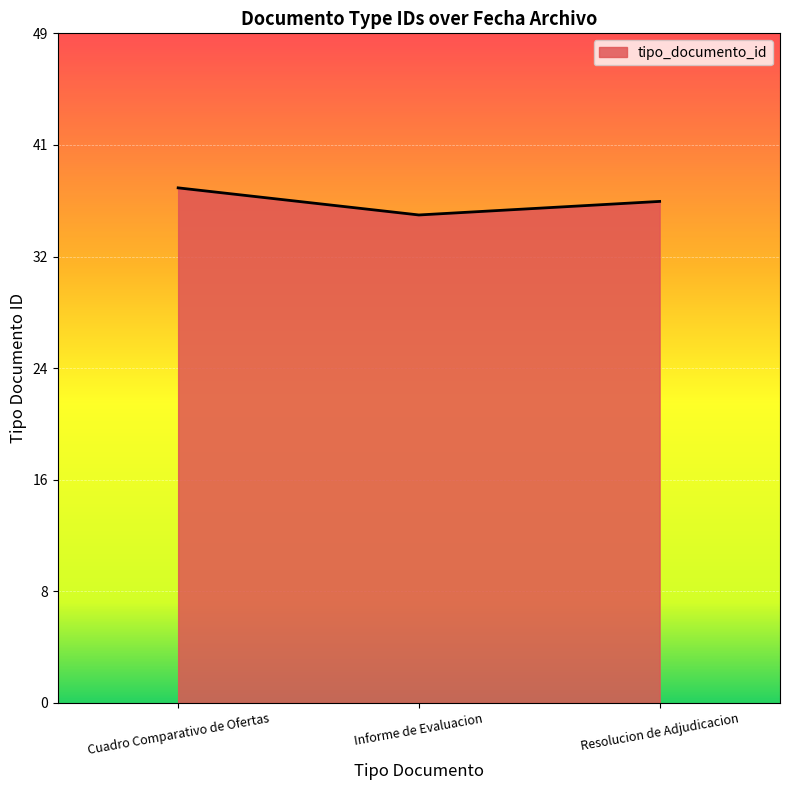

Which label corresponds to the largest value in the chart?

Cuadro Comparativo de Ofertas